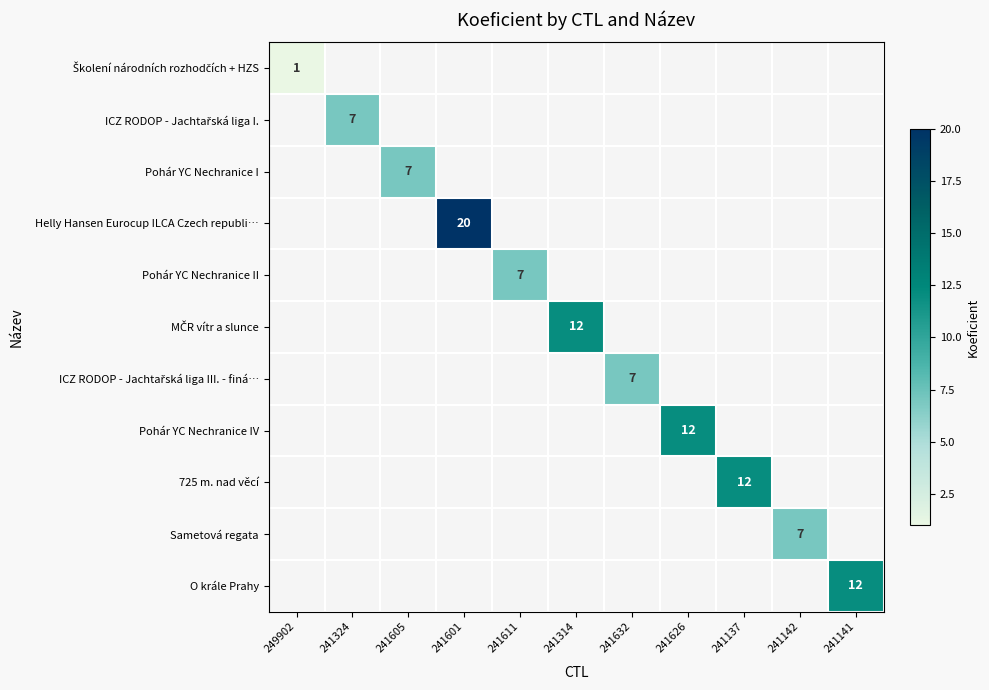

What is the greatest value displayed?

20.0